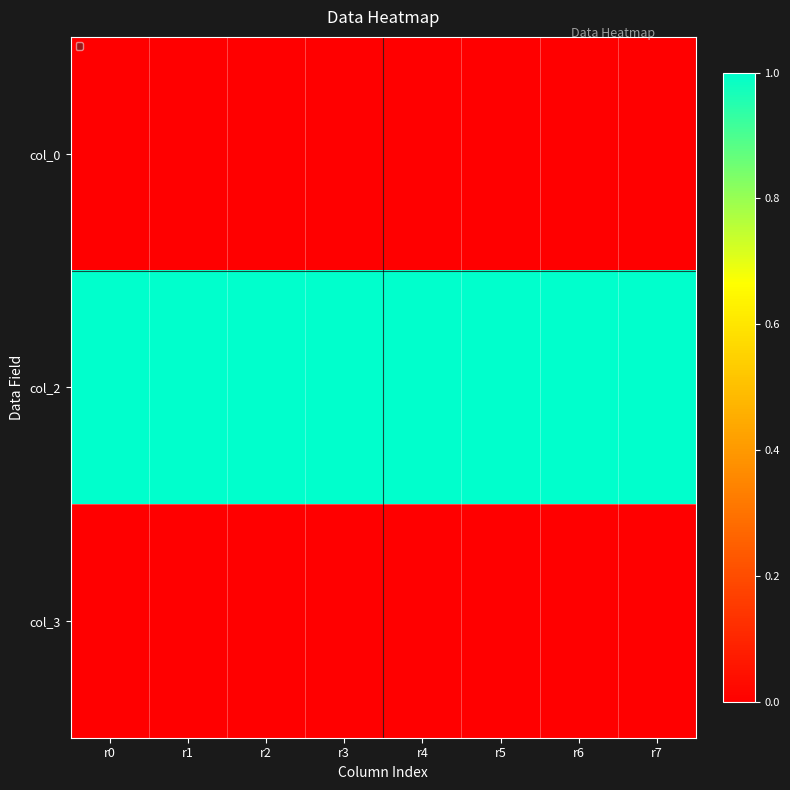

Reading left to right, transcribe all the data shown in this chart.

col_0: r0=0	r1=0	r2=0	r3=0	r4=0	r5=0	r6=0	r7=0
col_2: r0=1	r1=1	r2=1	r3=1	r4=1	r5=1	r6=1	r7=1
col_3: r0=0	r1=0	r2=0	r3=0	r4=0	r5=0	r6=0	r7=0